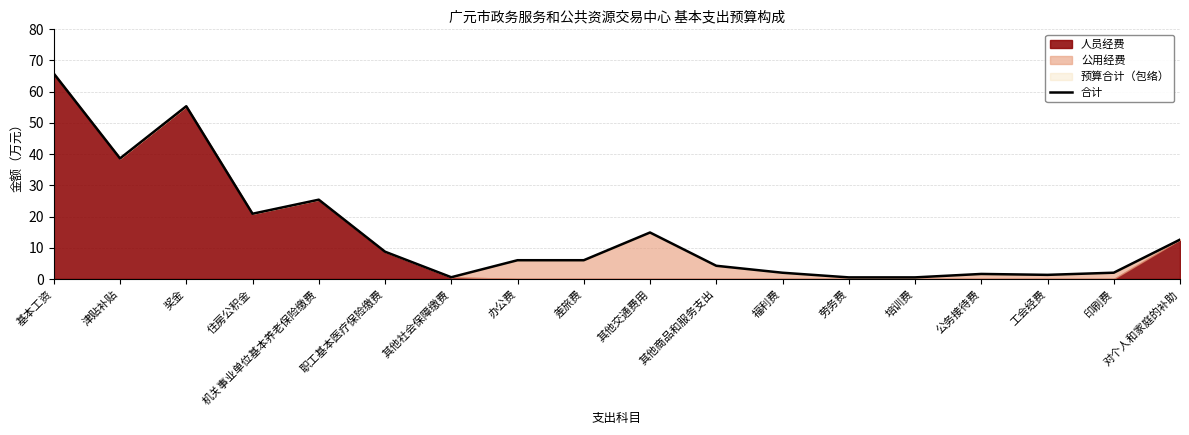

What is the difference between the values at 其他交通费用 and 工会经费?

13.6